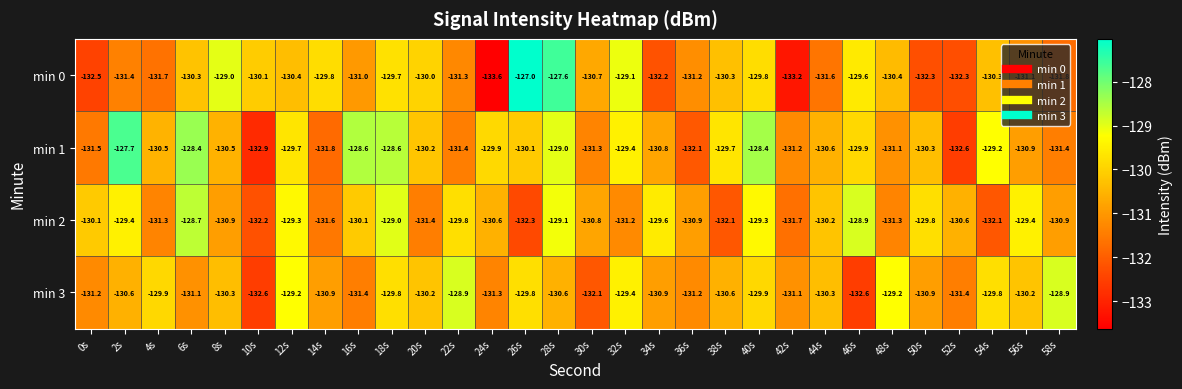

What is the sum of the min 0 values at 2s and 10s?

-261.5